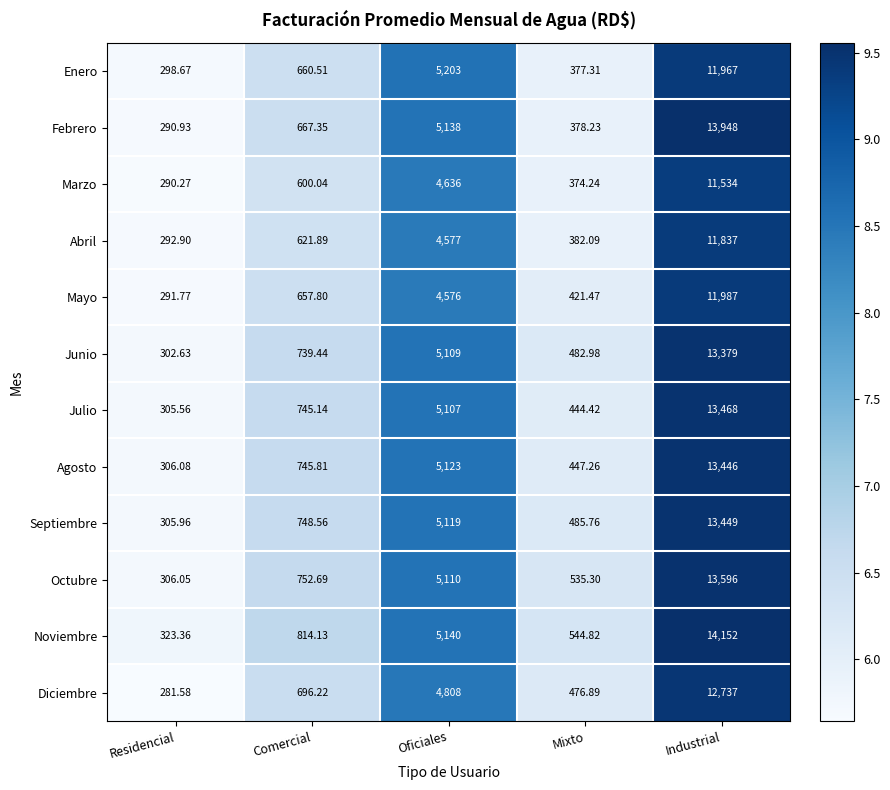

Which series has the largest range (max minus min)?

Noviembre